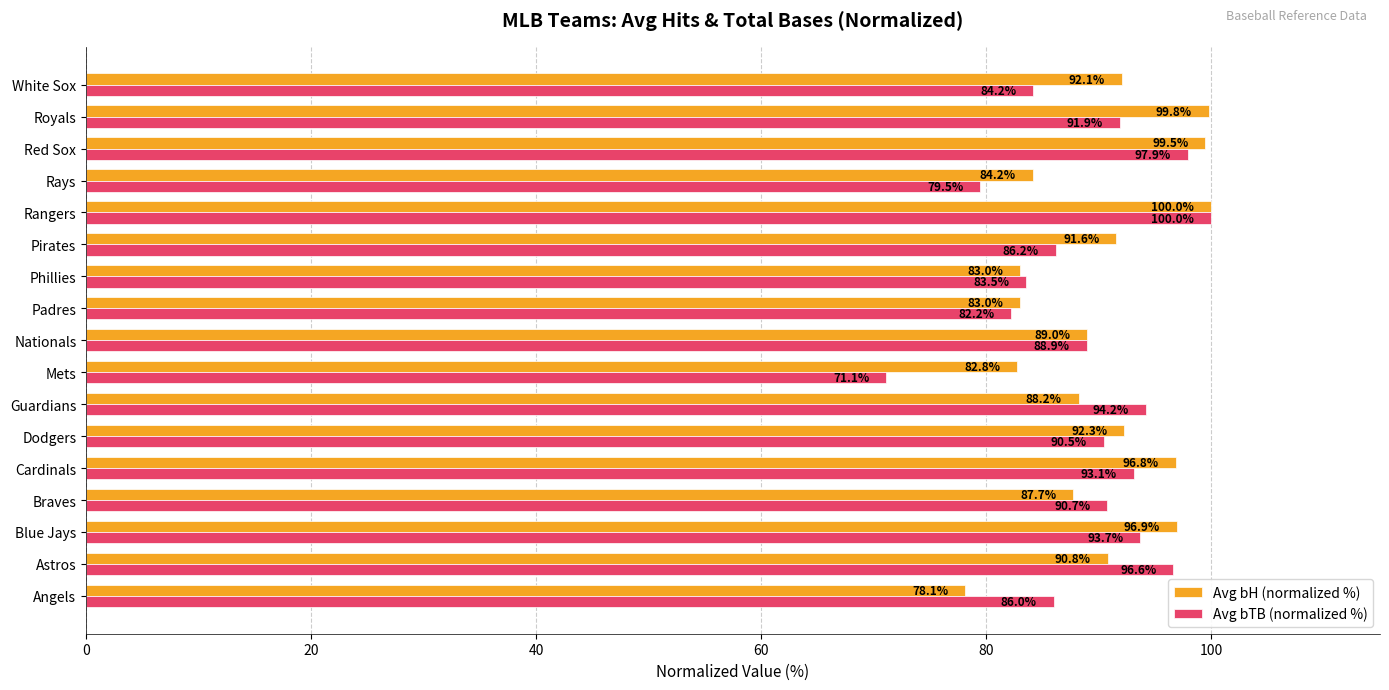

How many data points in Avg bTB (normalized %) are above 90?

9